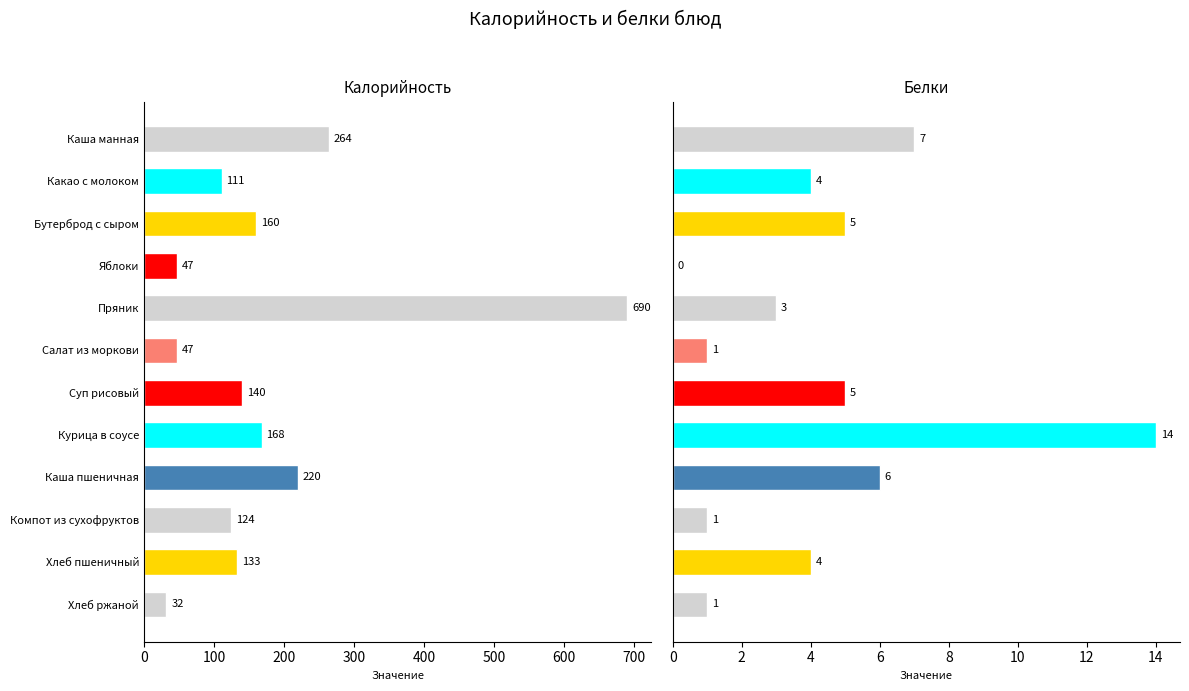

Rank the series at Пряник from lowest to highest value.

Белки, Калорийность